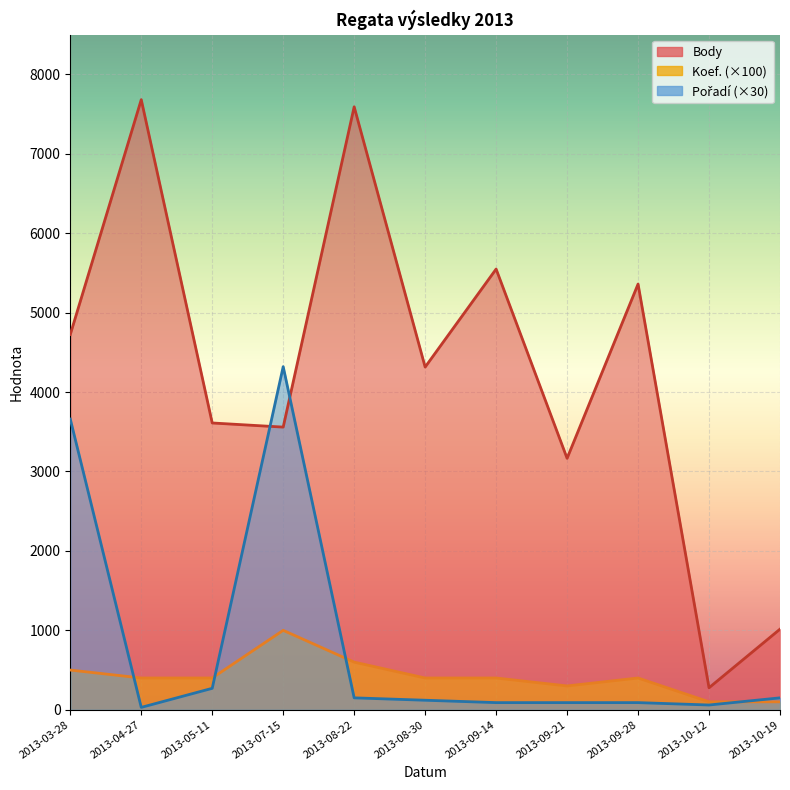

Which category has the highest value in the Body series?

2013-04-27